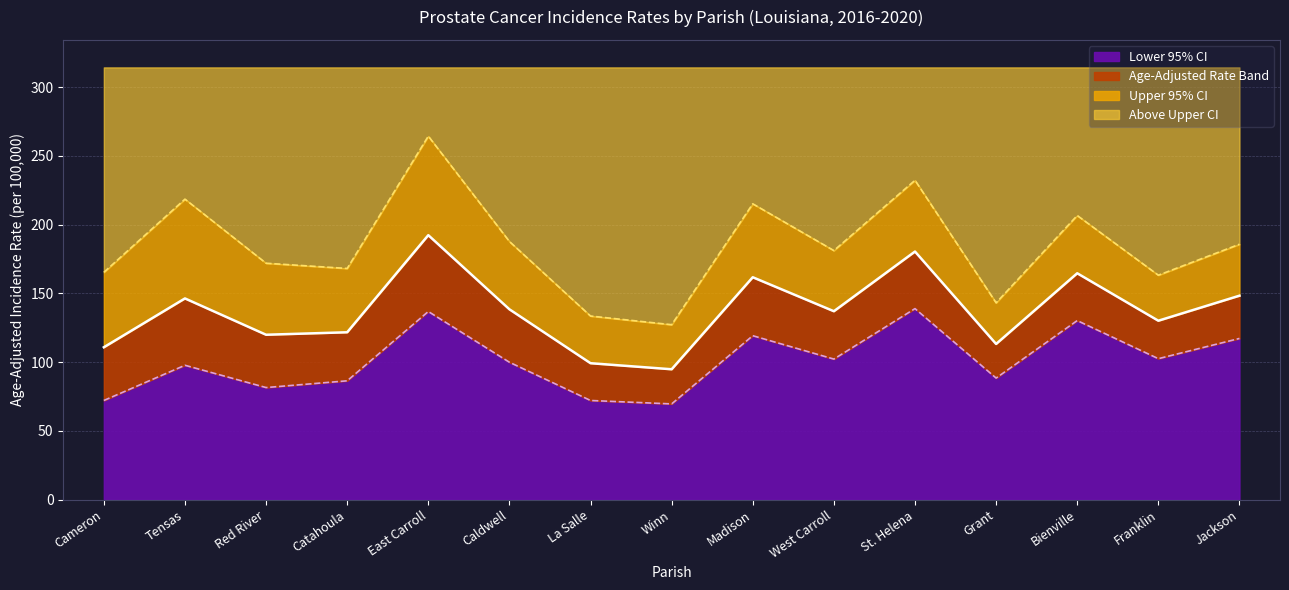

At which label does Age-Adjusted Rate reach its peak?

East Carroll